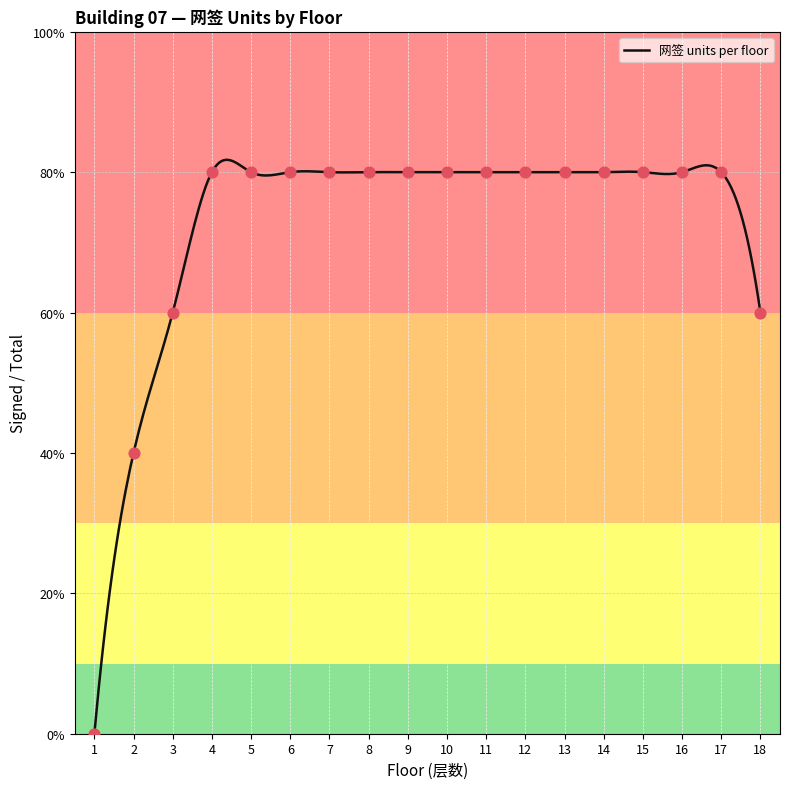

Between 16 and 7, which is larger?

16